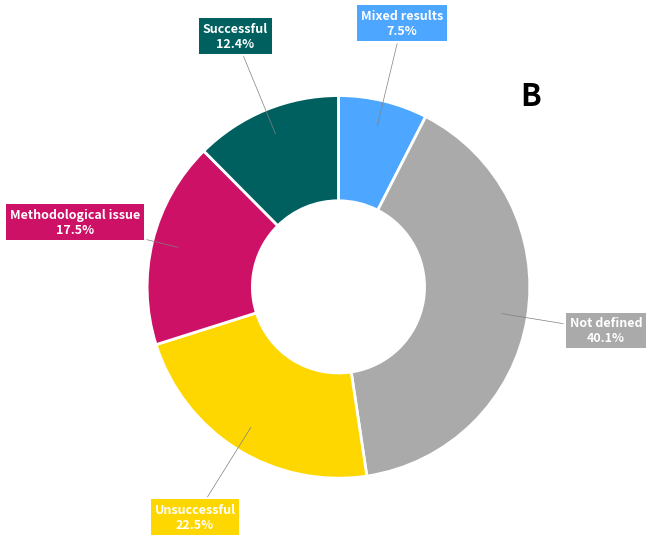

To the nearest percent, what is the average slice percentage?

20%